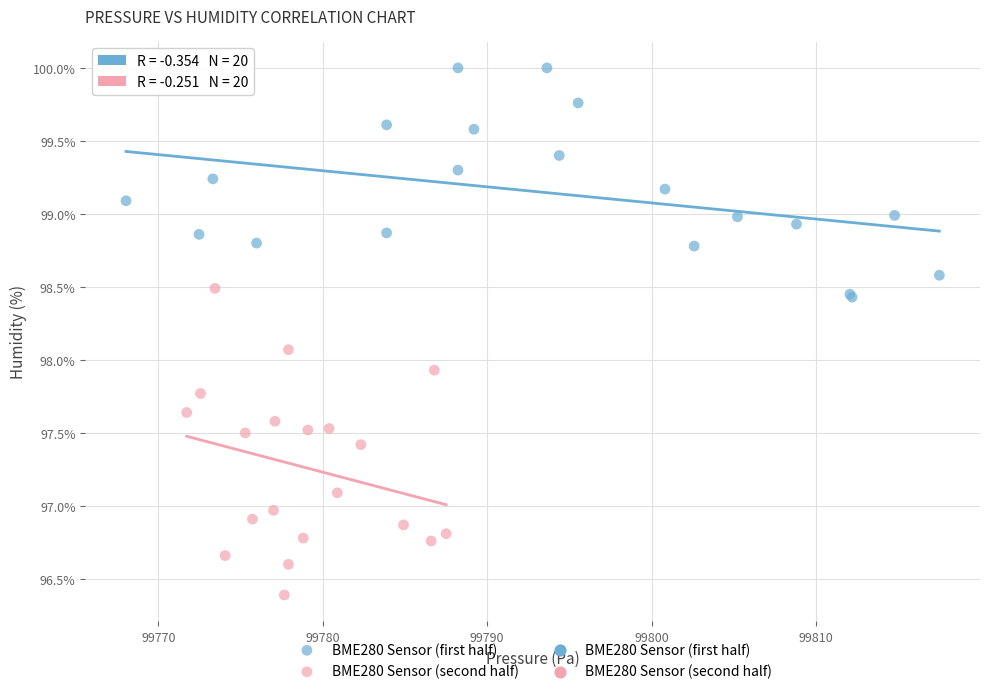

Which series has the widest spread of Y values?

BME280 Sensor (second half)